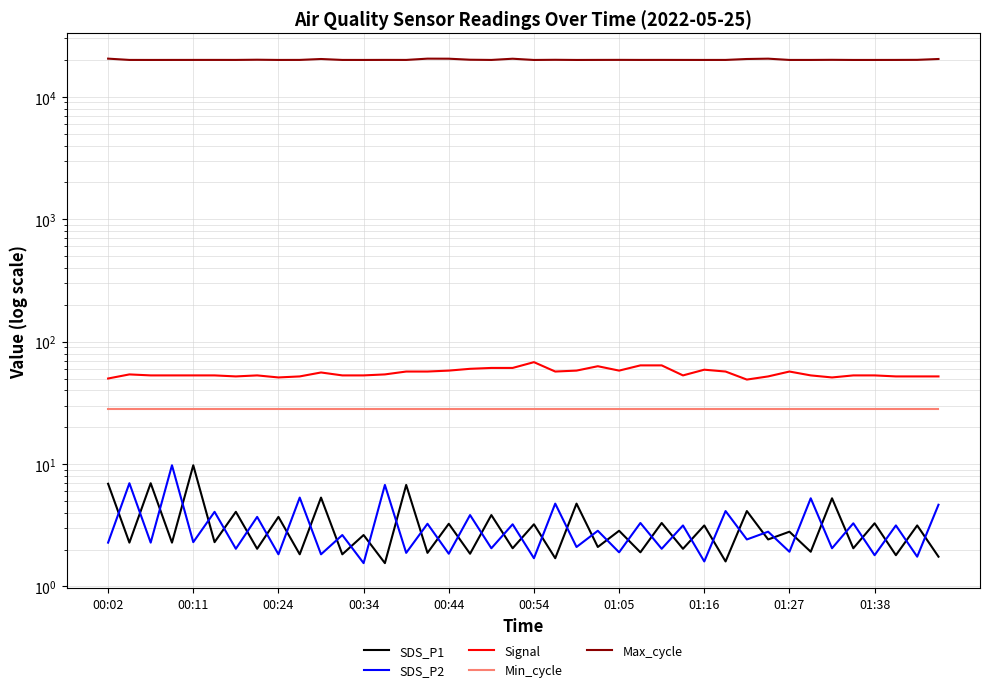

Reading left to right, list all the values displayed in this chart.

SDS_P1: 6.9	2.3	7.0	2.3	9.8	2.3	4.1	2.0	3.7	1.8	5.3	1.8	2.6	1.6	6.8	1.9	3.2	1.9	3.8	2.0	3.2	1.7	4.8	2.1	2.9	1.9	3.3	2.0	3.1	1.6	4.1	2.4	2.8	1.9	5.2	2.0	3.3	1.8	3.1	1.8
SDS_P2: 2.3	7.0	2.3	9.8	2.3	4.1	2.0	3.7	1.8	5.3	1.8	2.6	1.6	6.8	1.9	3.2	1.9	3.8	2.0	3.2	1.7	4.8	2.1	2.9	1.9	3.3	2.0	3.1	1.6	4.1	2.4	2.8	1.9	5.2	2.0	3.3	1.8	3.1	1.8	4.7
Signal: 50.0	54.0	53.0	53.0	53.0	53.0	52.0	53.0	51.0	52.0	56.0	53.0	53.0	54.0	57.0	57.0	58.0	60.0	61.0	61.0	68.0	57.0	58.0	63.0	58.0	64.0	64.0	53.0	59.0	57.0	49.0	52.0	57.0	53.0	51.0	53.0	53.0	52.0	52.0	52.0
Min_cycle: 28.0	28.0	28.0	28.0	28.0	28.0	28.0	28.0	28.0	28.0	28.0	28.0	28.0	28.0	28.0	28.0	28.0	28.0	28.0	28.0	28.0	28.0	28.0	28.0	28.0	28.0	28.0	28.0	28.0	28.0	28.0	28.0	28.0	28.0	28.0	28.0	28.0	28.0	28.0	28.0
Max_cycle: 20536.0	20046.0	20038.0	20045.0	20049.0	20053.0	20048.0	20125.0	20041.0	20053.0	20397.0	20045.0	20038.0	20056.0	20046.0	20534.0	20512.0	20121.0	20042.0	20502.0	20034.0	20097.0	20034.0	20053.0	20066.0	20046.0	20054.0	20045.0	20039.0	20046.0	20397.0	20525.0	20042.0	20041.0	20085.0	20034.0	20038.0	20046.0	20077.0	20401.0